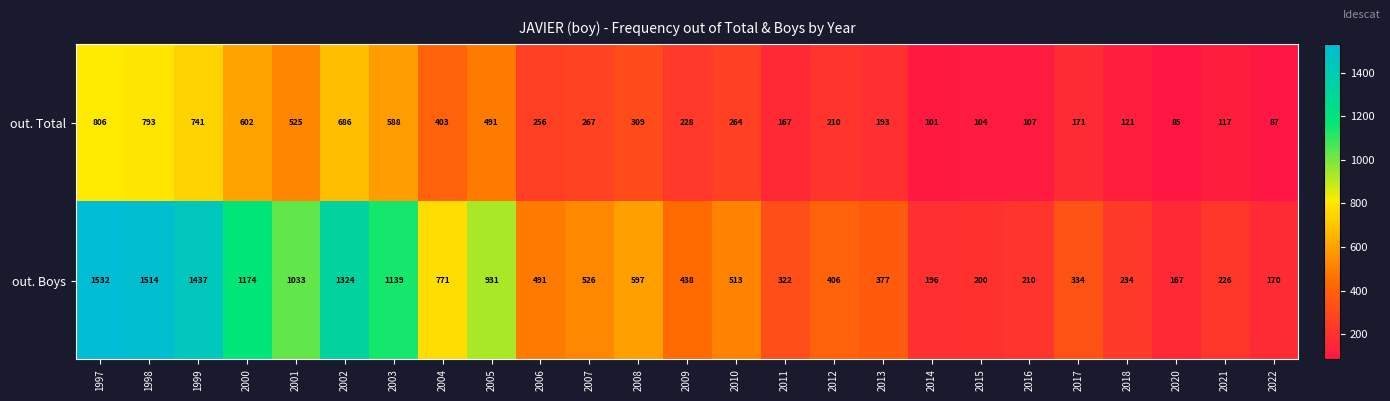

Is it true that out. Boys equals 438 at 2009?

True